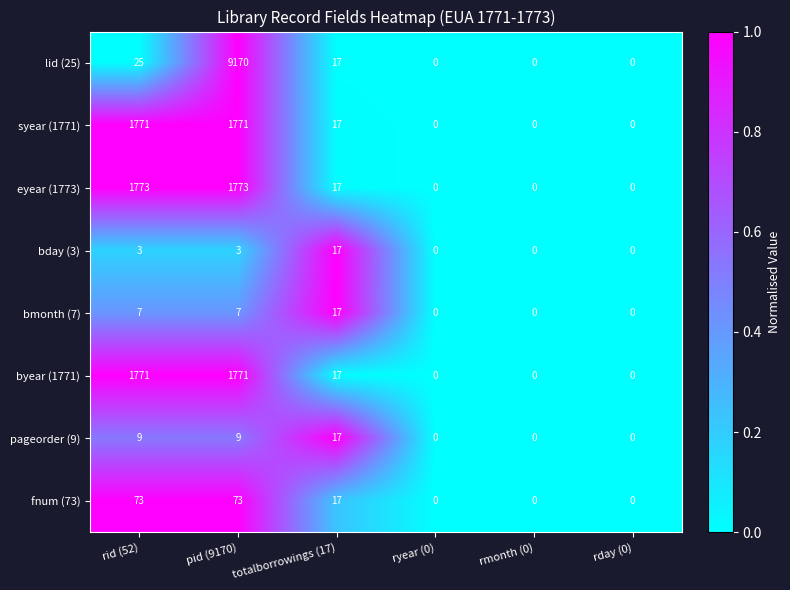

Which series changed the most between pid (9170) and ryear (0)?

lid (25)